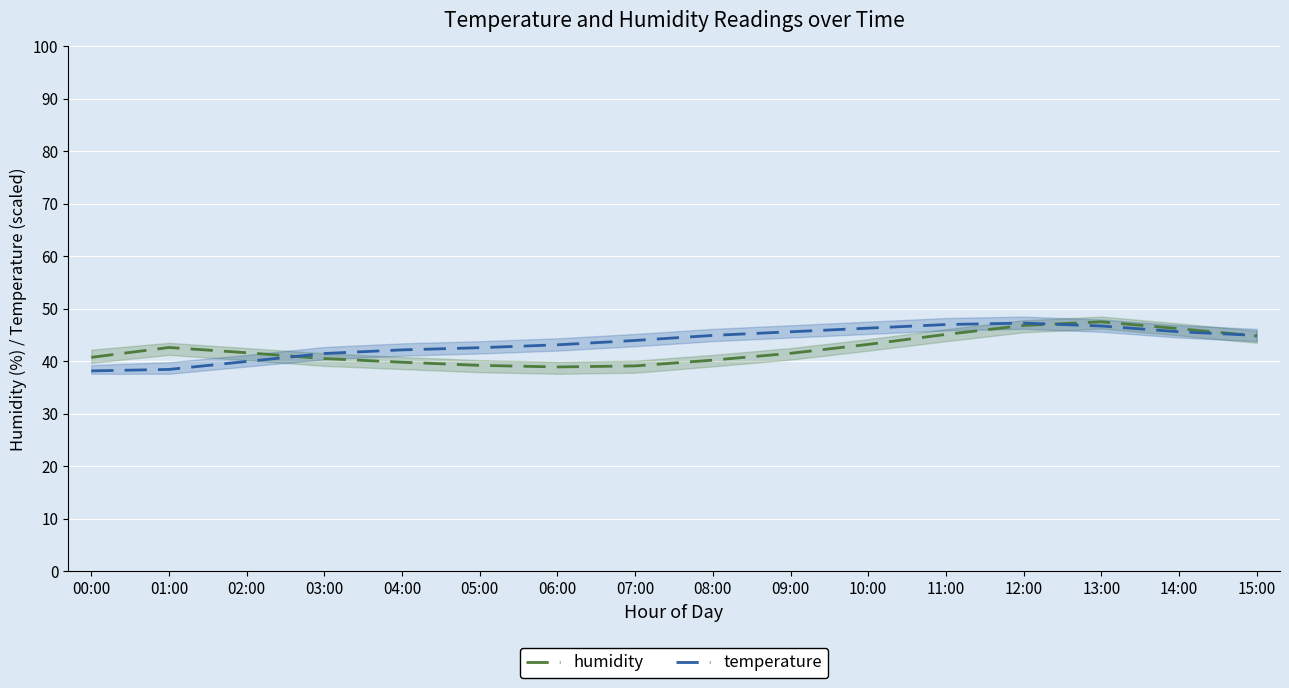

Where is the first local maximum for temperature?

12:00